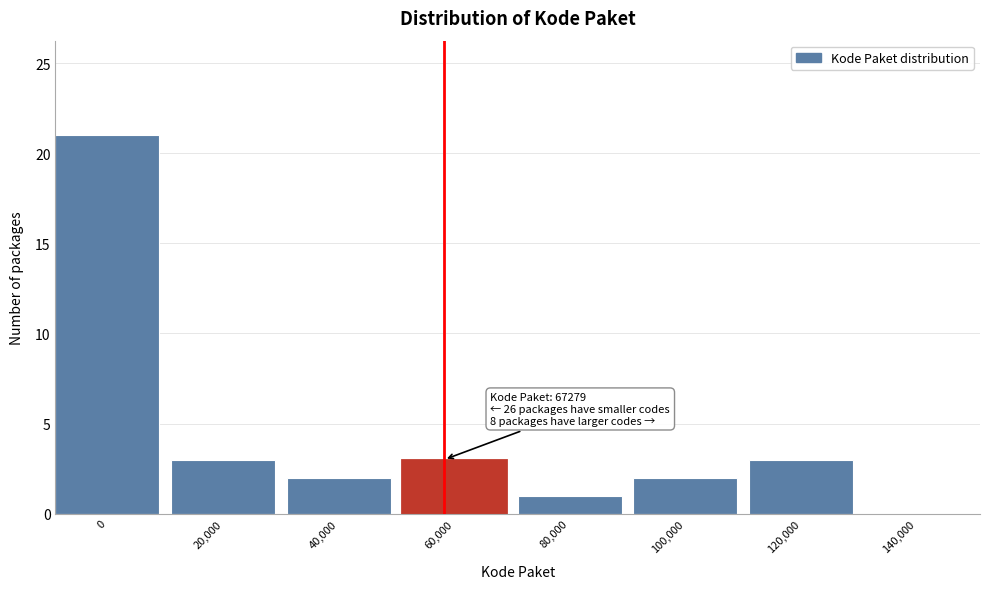

Reading left to right, extract all data points from this chart.

0=21	20,000=3	40,000=2	60,000=3	80,000=1	100,000=2	120,000=3	140,000=0